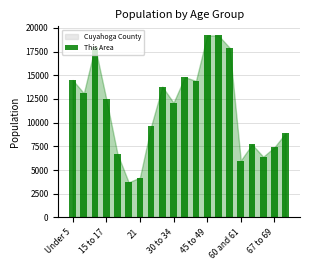

What is the difference between the second highest and minimum values?

15500